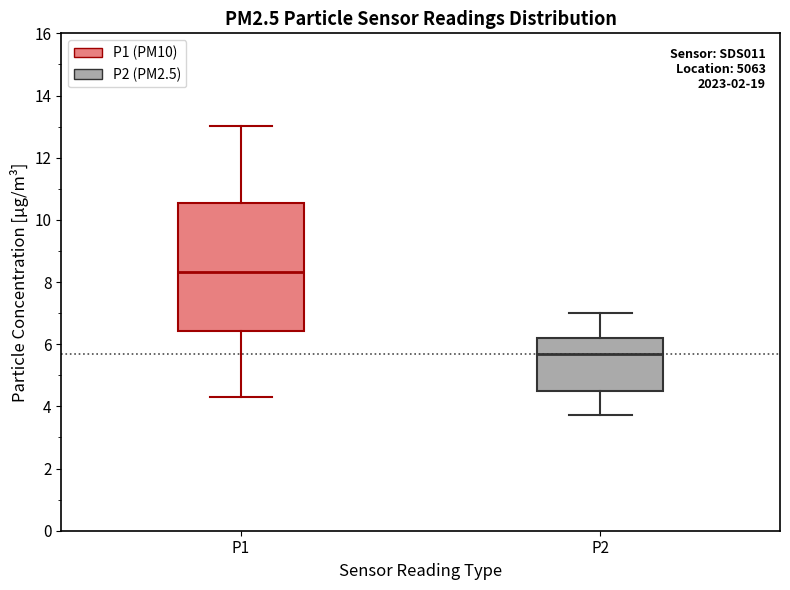

Which box has the lowest median line?

P2